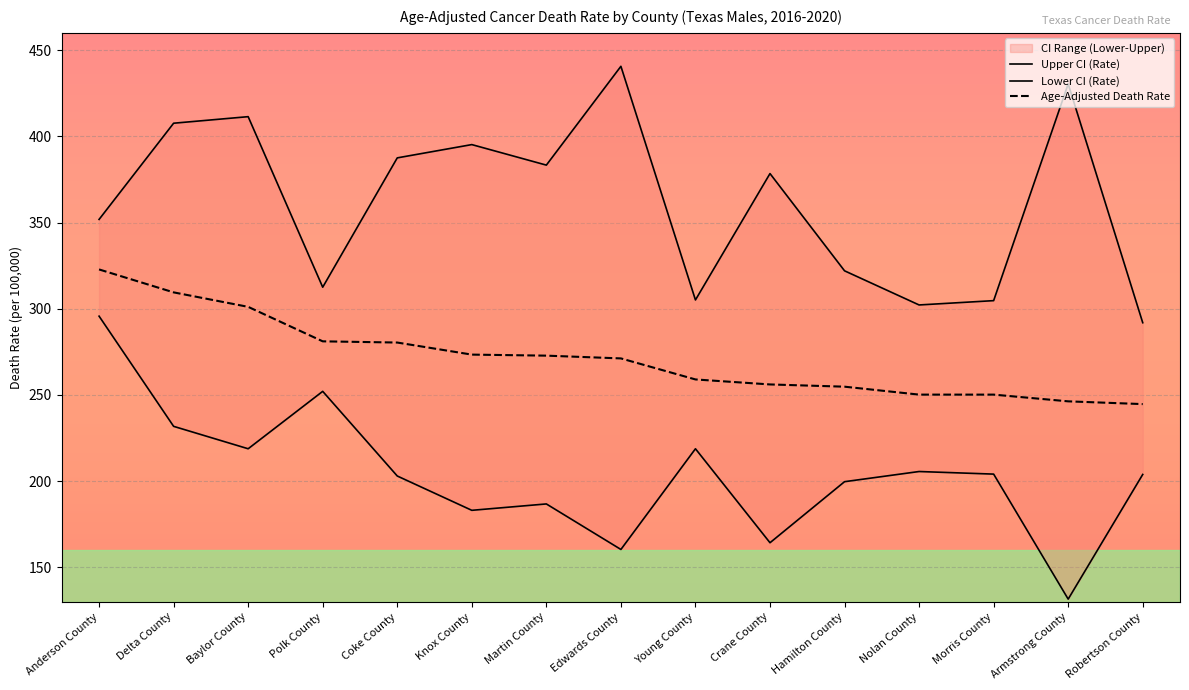

What is the total value across all series at Hamilton County?

776.5